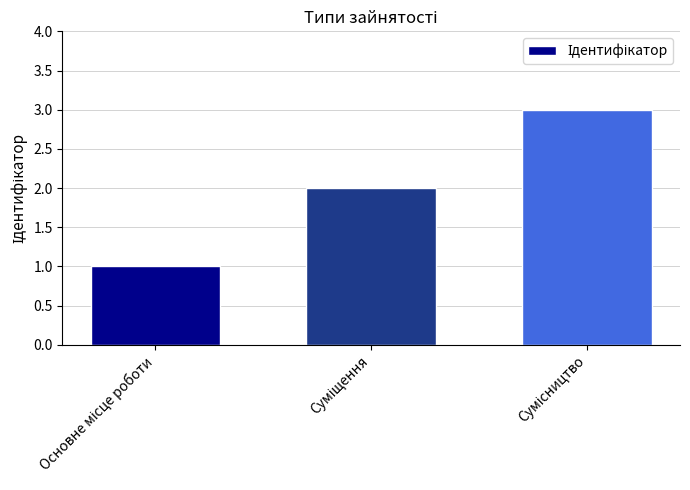

What is the maximum value shown in the chart?

3